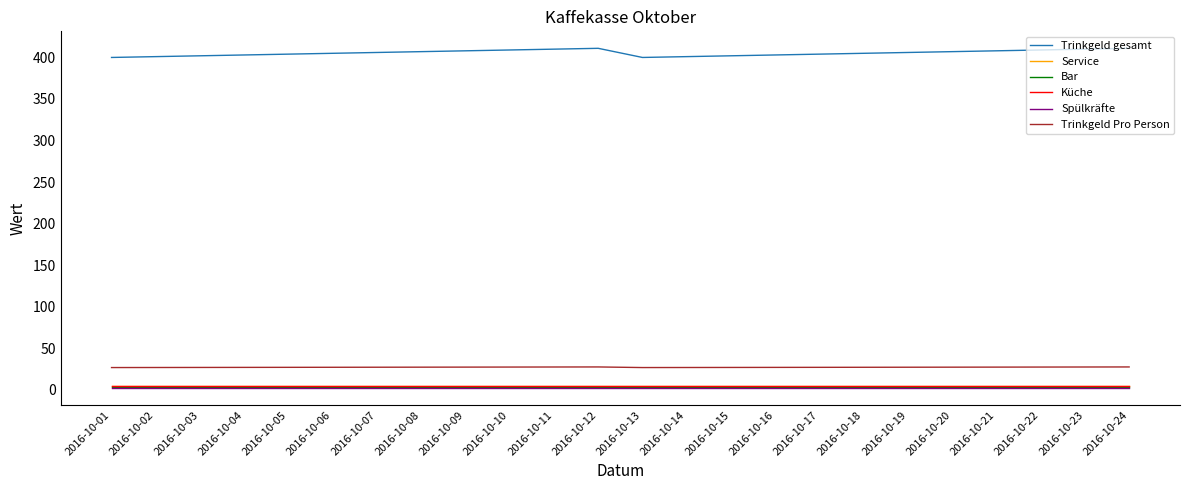

Does the chart have visible grid lines?

No